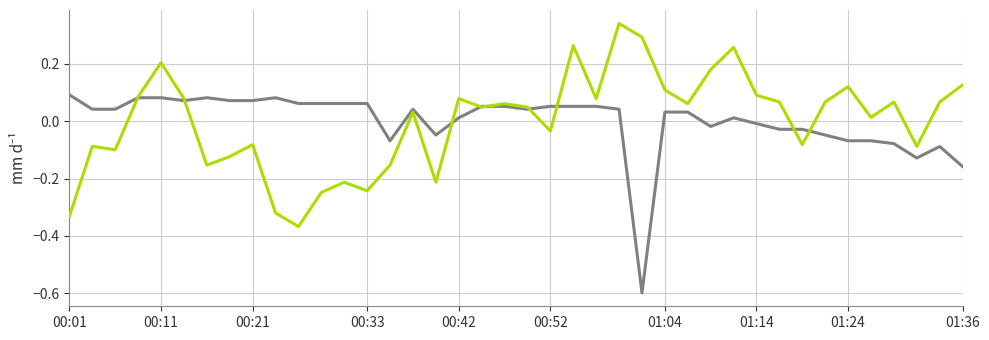

What is the minimum value shown in the chart?

-0.6